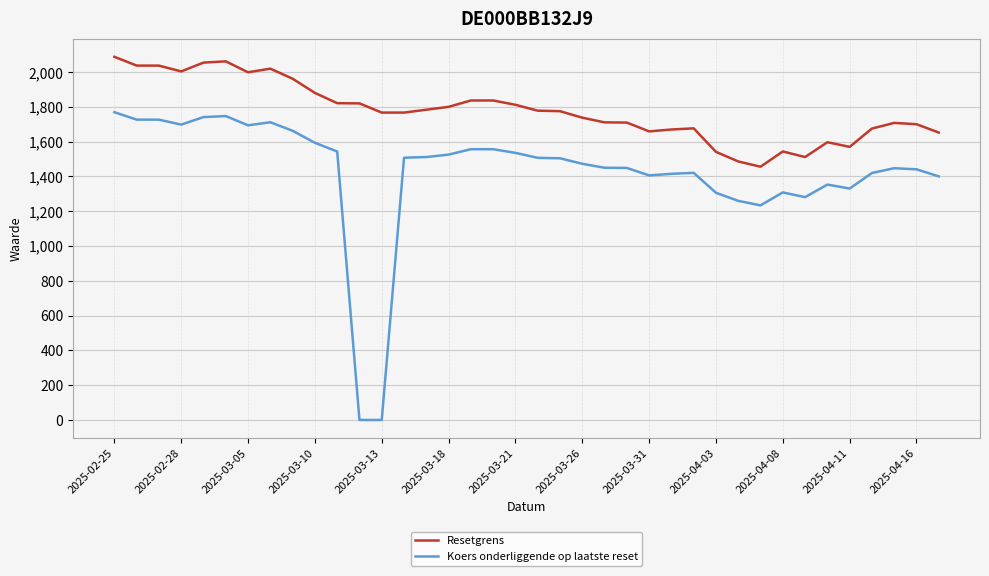

True or false: Koers onderliggende op laatste reset has more than 2 interior local peaks.

True